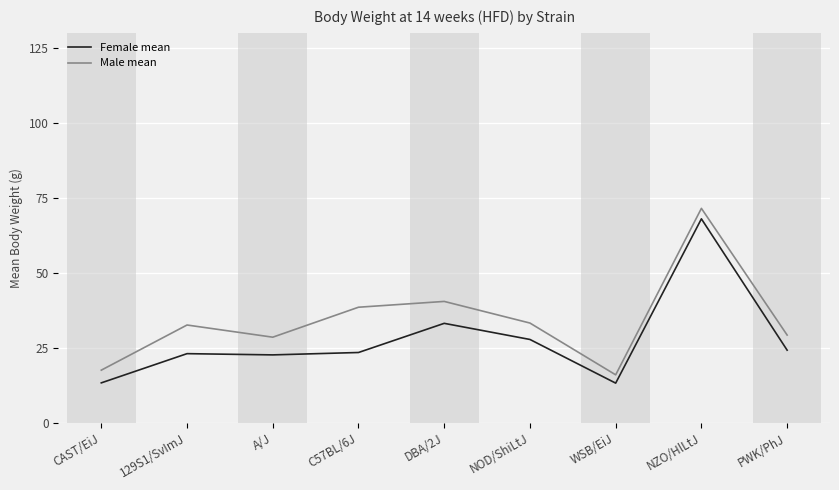

At DBA/2J, list the series in order from largest to smallest.

Male mean, Female mean